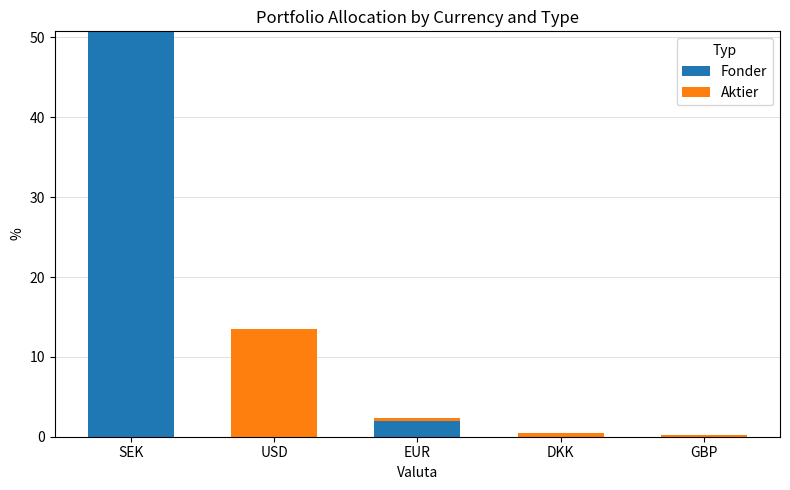

What is the maximum value for Fonder?

50.8